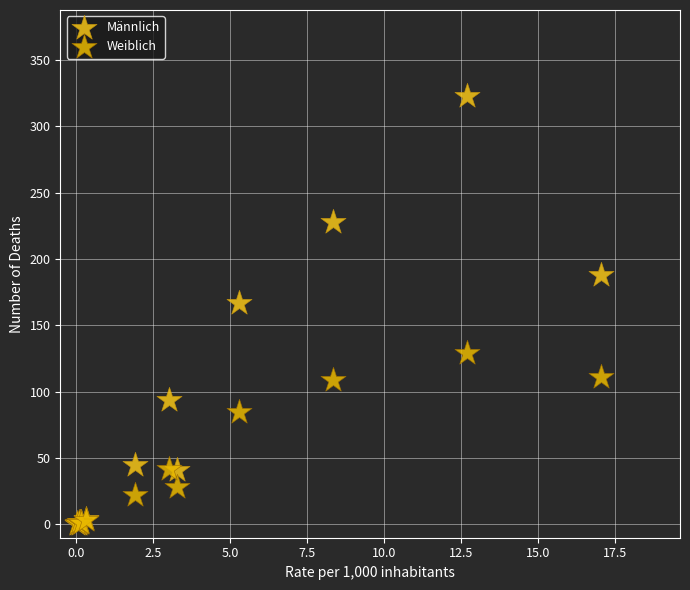

Which series reaches the maximum Y coordinate?

Männlich